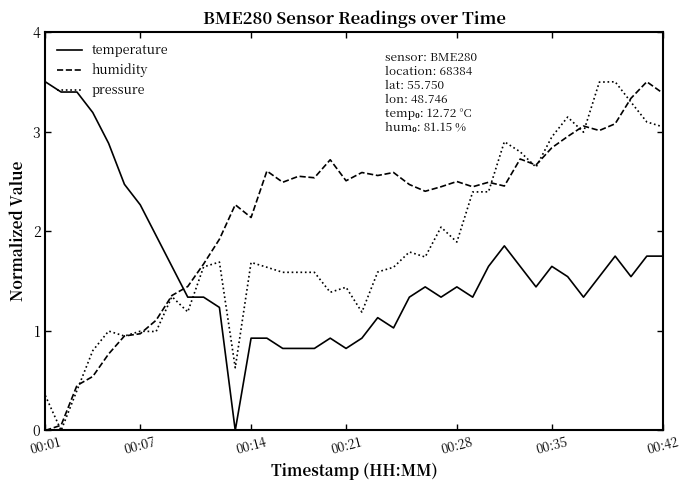

How many intersections are there between humidity and temperature?

1